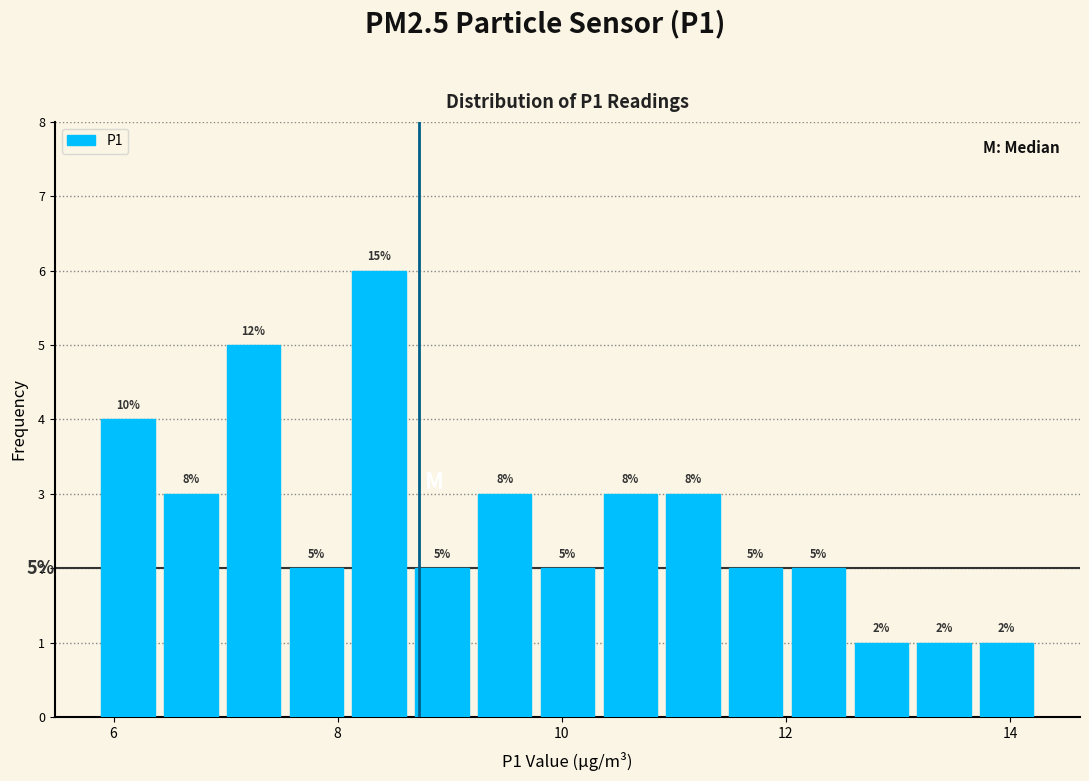

Around what value on the x-axis is the tallest bar? Give the approximate position of its centre, as read against the axis.

8.4